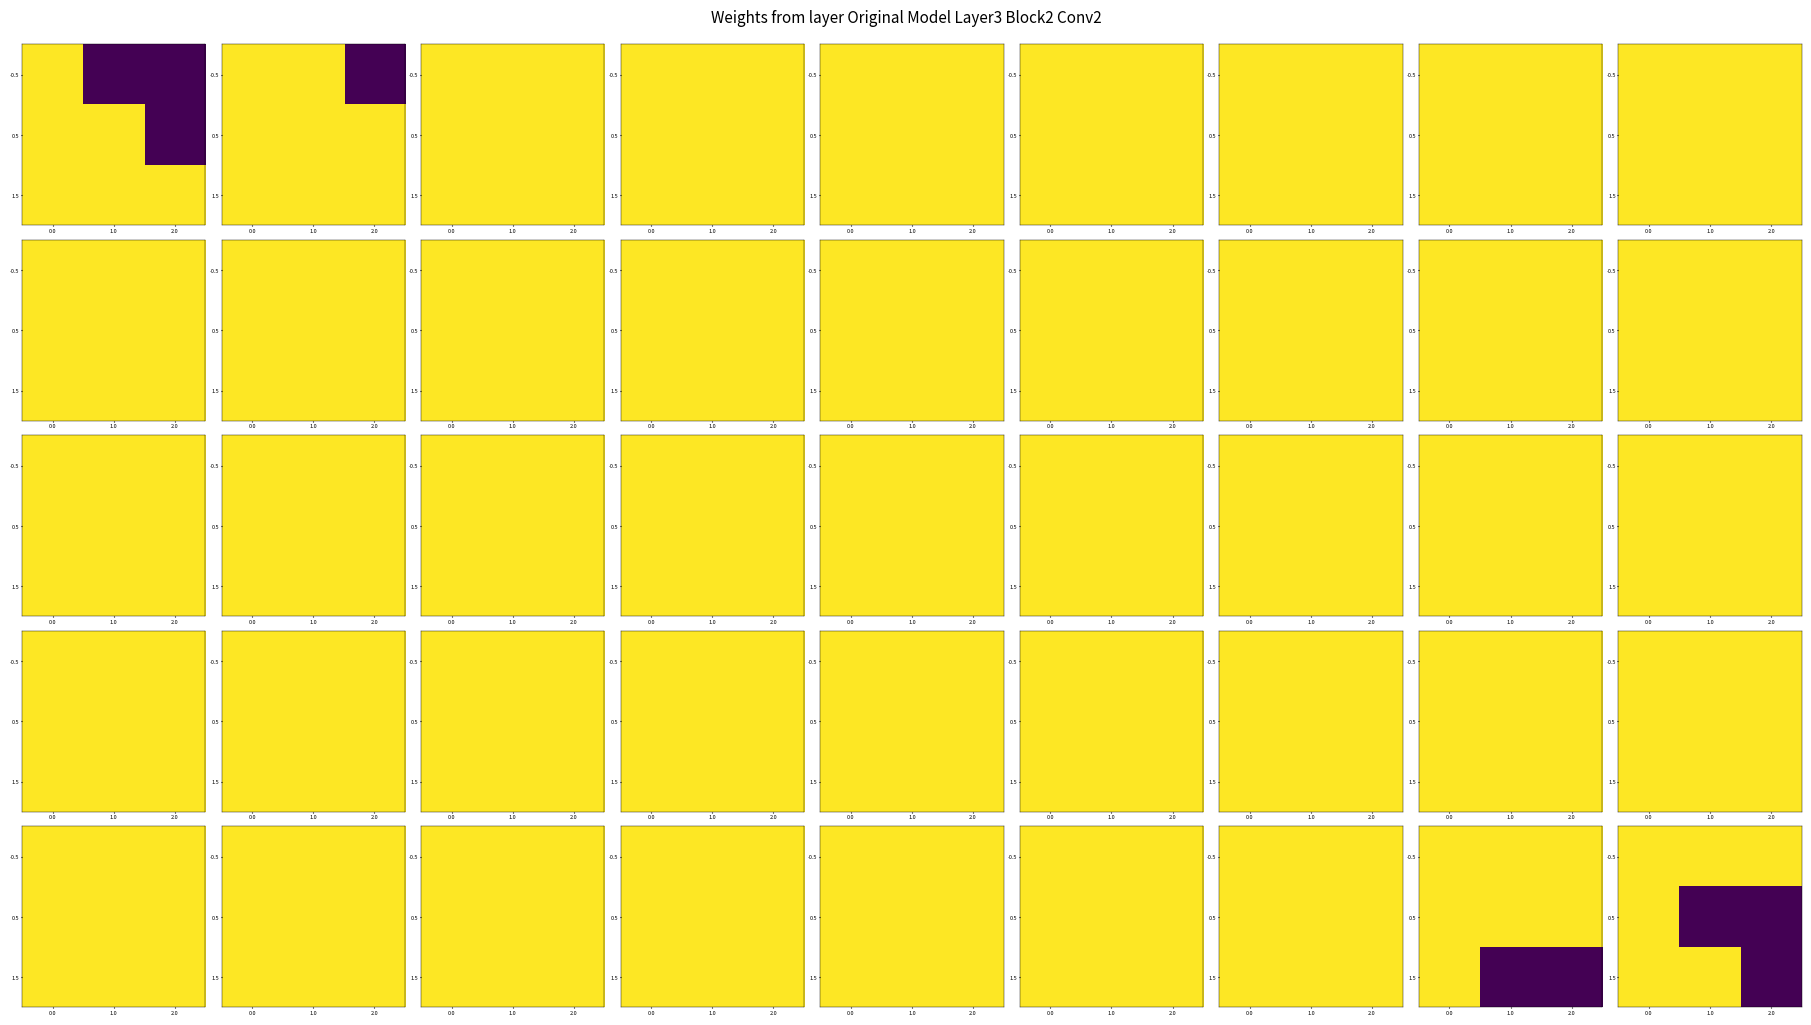

True or false: 0.5 has a value of 0 at 2.0.

False